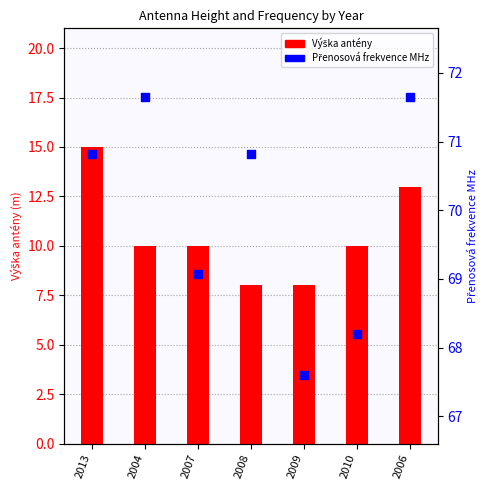

At how many categories does at least one series exceed 18?

7